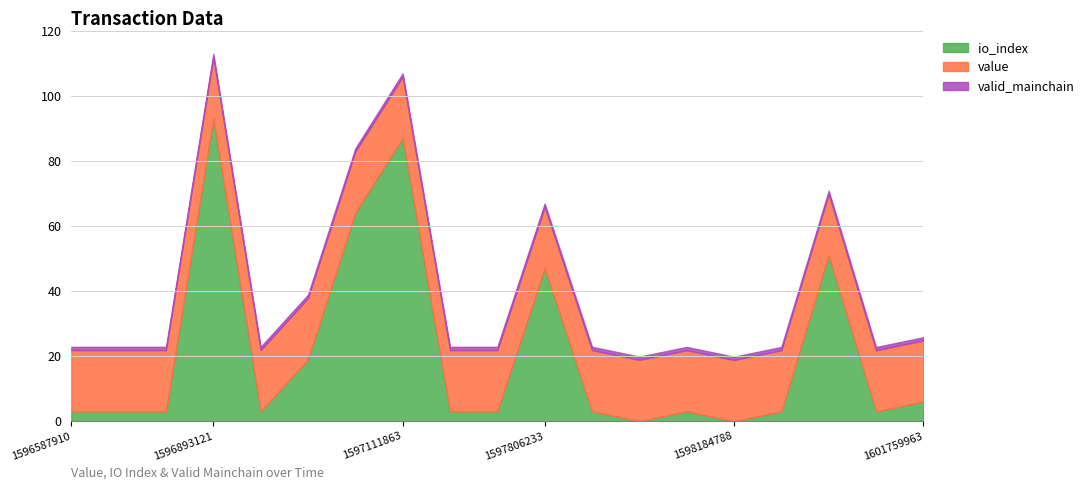

What is the difference between the maximum and minimum values in the io_index series?

93.0